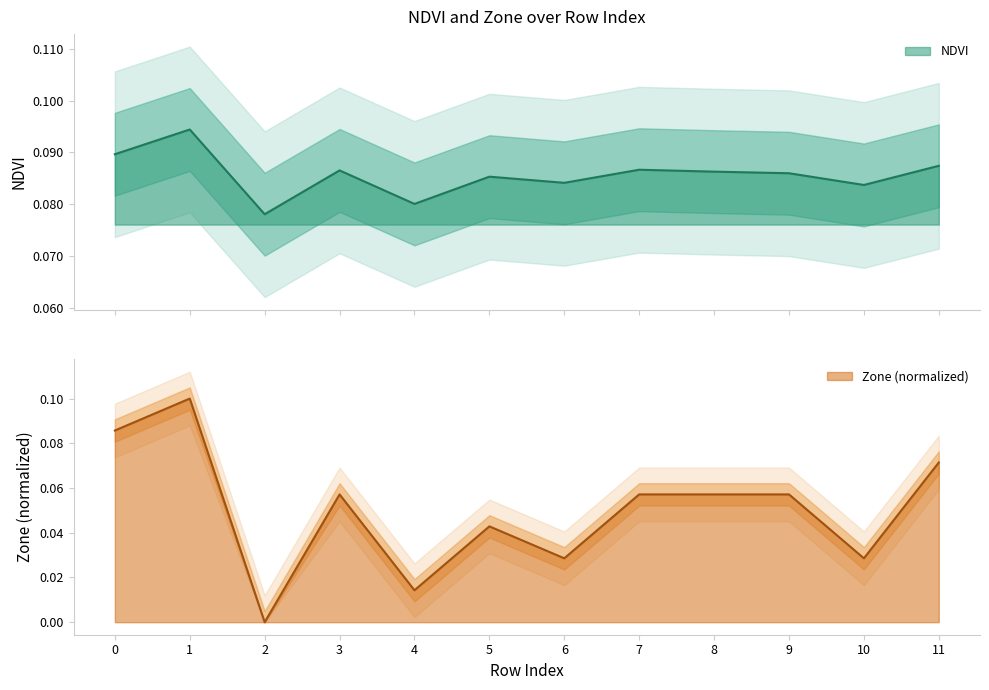

Reading left to right, what are all the values shown in this chart?

NDVI: 0=0.1	1=0.1	2=0.1	3=0.1	4=0.1	5=0.1	6=0.1	7=0.1	8=0.1	9=0.1	10=0.1	11=0.1
Zone_norm: 0=0.1	1=0.1	2=0.0	3=0.1	4=0.0	5=0.0	6=0.0	7=0.1	8=0.1	9=0.1	10=0.0	11=0.1